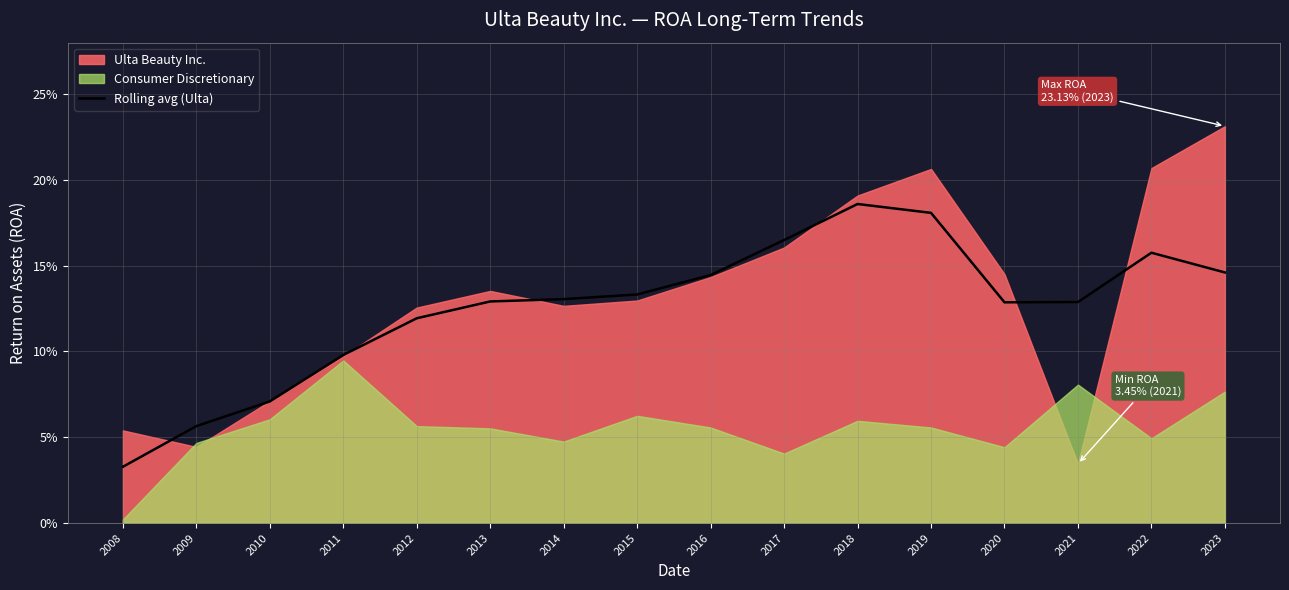

What is the value of the 13th point from the left?

0.1